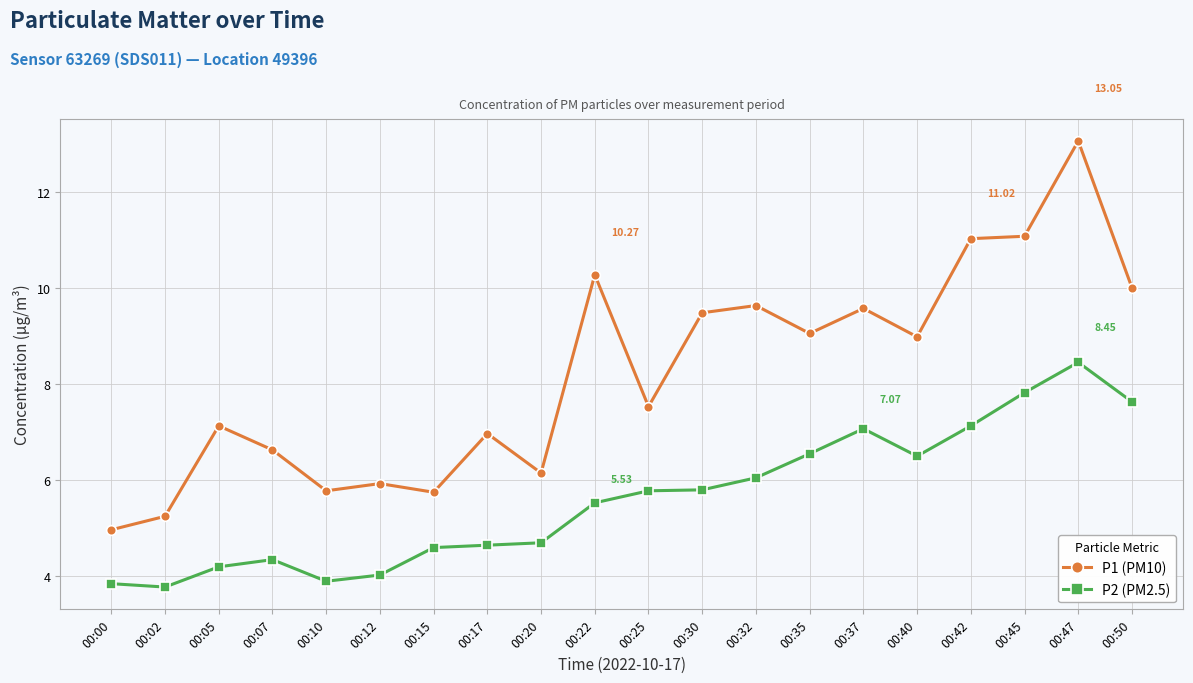

How many values in the P1 (PM10) series are below 8?

10